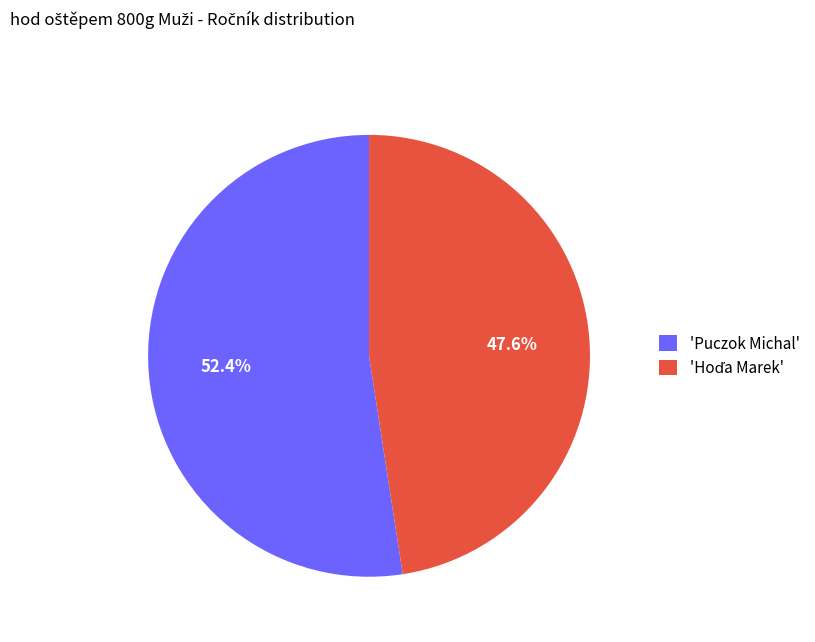

Which category accounts for the majority?

'Puczok Michal'